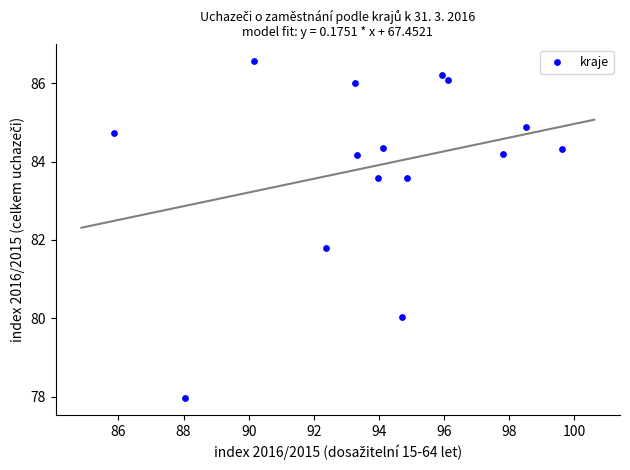

What Y value in the scatter plot is closest to 82?

81.8